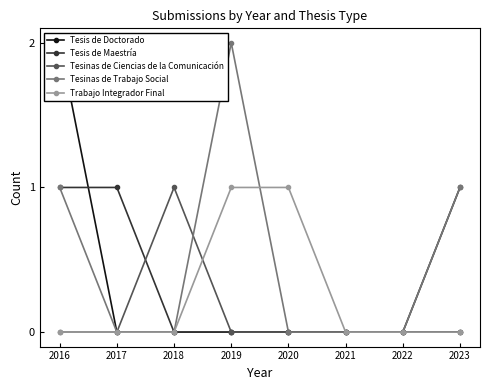

True or false: Tesinas de Trabajo Social has more than 2 interior local peaks.

False